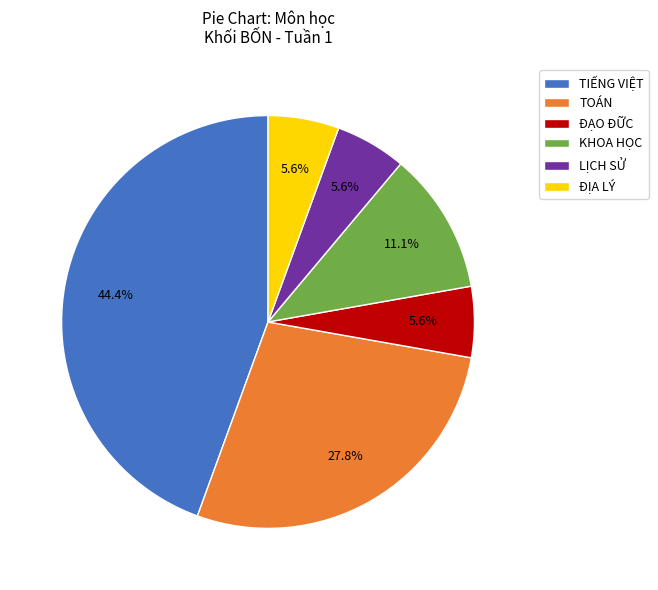

Is there a majority slice in this chart?

No